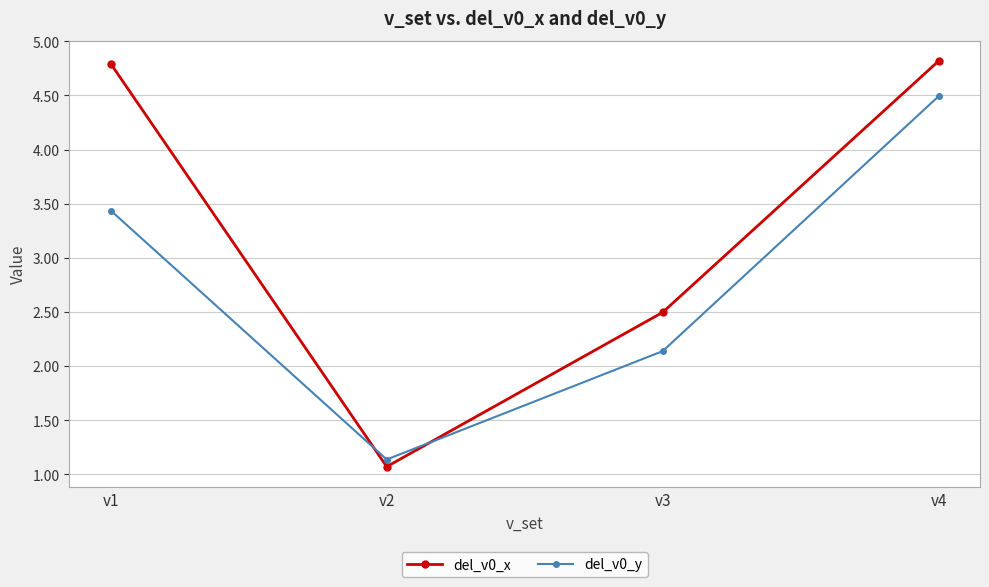

Reading left to right, transcribe all the data shown in this chart.

del_v0_x: v1=4.8	v2=1.1	v3=2.5	v4=4.8
del_v0_y: v1=3.4	v2=1.1	v3=2.1	v4=4.5